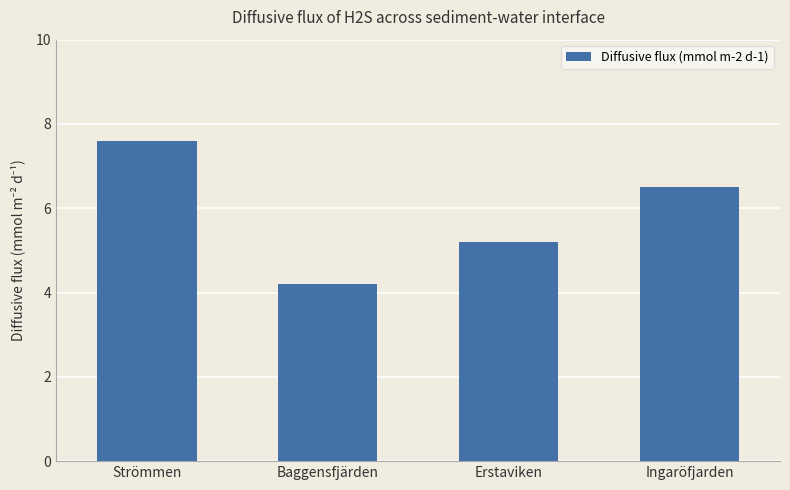

True or false: the data shows 5.2 at Erstaviken.

True